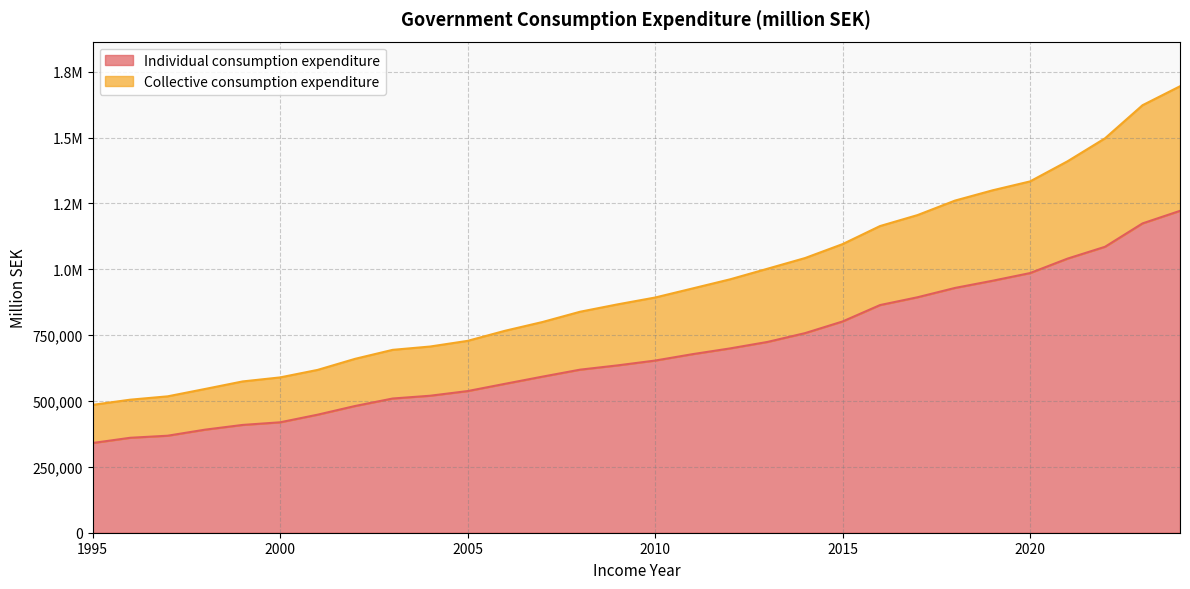

The Collective consumption expenditure series shows 1694858 at 2024. True or false?

True